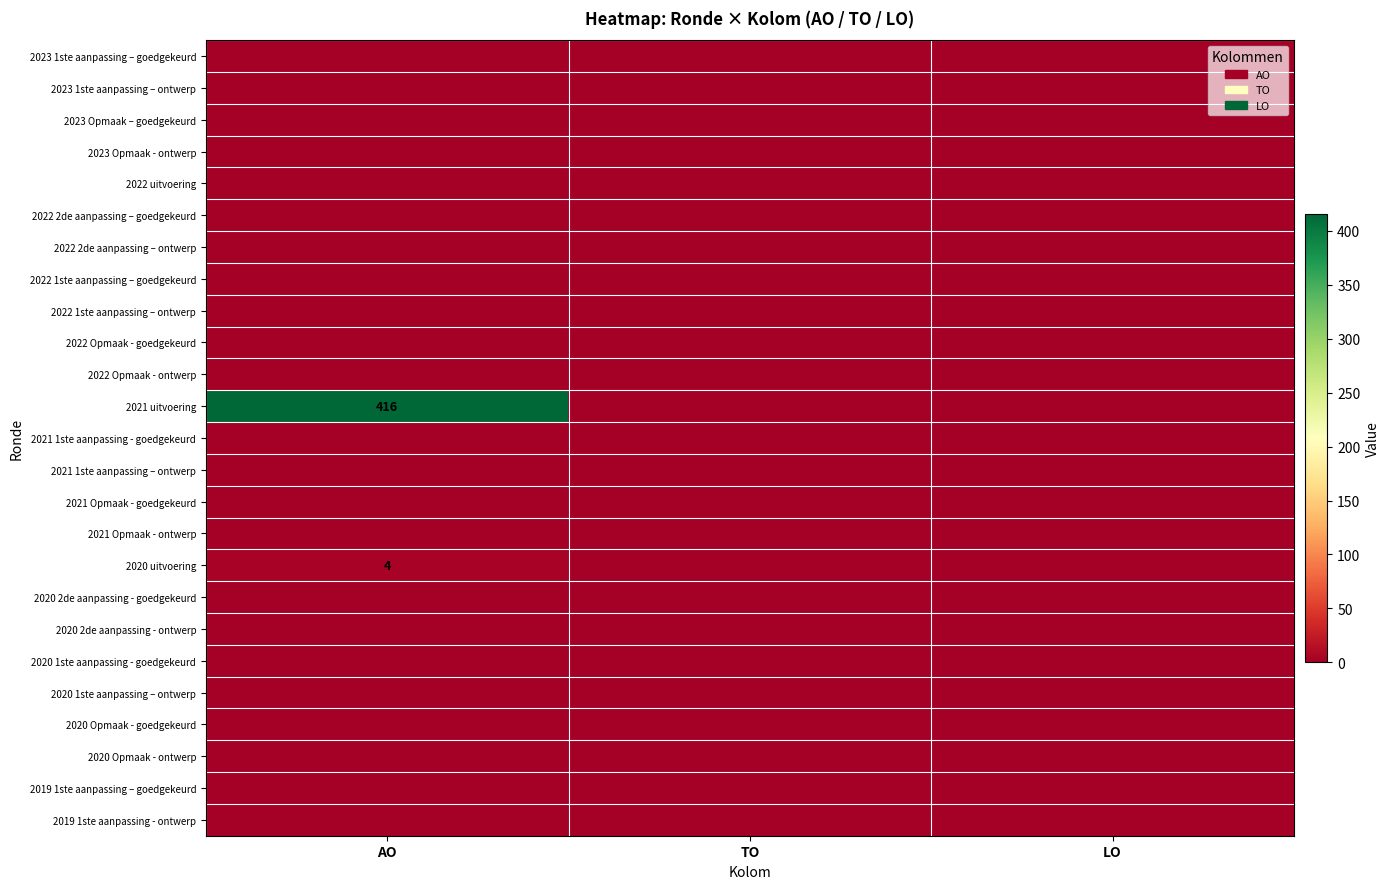

Is the value of 2020 Opmaak - goedgekeurd at TO greater than the value of 2020 Opmaak - ontwerp at AO?

No